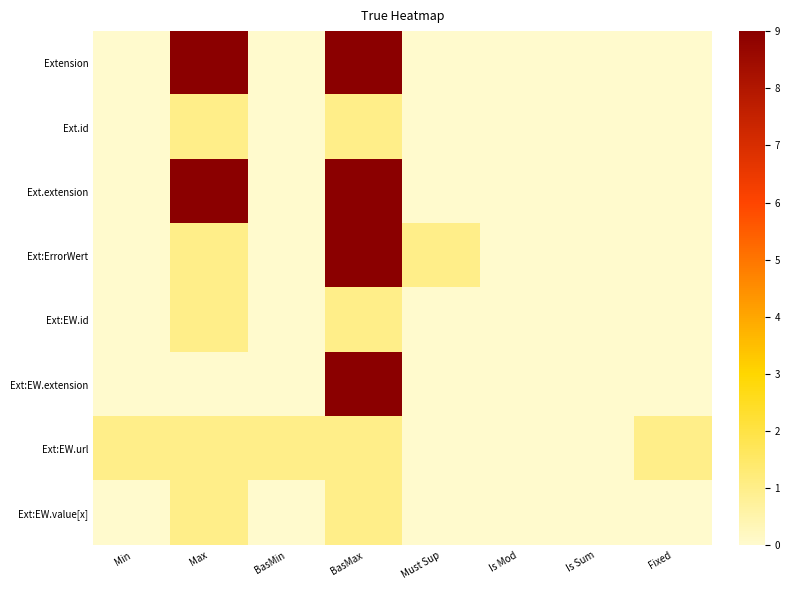

Reading left to right, what are all the values shown in this chart?

Extension: Min=0	Max=9	BasMin=0	BasMax=9	Must Sup=0	Is Mod=0	Is Sum=0	Fixed=0
Ext.id: Min=0	Max=1	BasMin=0	BasMax=1	Must Sup=0	Is Mod=0	Is Sum=0	Fixed=0
Ext.extension: Min=0	Max=9	BasMin=0	BasMax=9	Must Sup=0	Is Mod=0	Is Sum=0	Fixed=0
Ext:ErrorWert: Min=0	Max=1	BasMin=0	BasMax=9	Must Sup=1	Is Mod=0	Is Sum=0	Fixed=0
Ext:EW.id: Min=0	Max=1	BasMin=0	BasMax=1	Must Sup=0	Is Mod=0	Is Sum=0	Fixed=0
Ext:EW.extension: Min=0	Max=0	BasMin=0	BasMax=9	Must Sup=0	Is Mod=0	Is Sum=0	Fixed=0
Ext:EW.url: Min=1	Max=1	BasMin=1	BasMax=1	Must Sup=0	Is Mod=0	Is Sum=0	Fixed=1
Ext:EW.value[x]: Min=0	Max=1	BasMin=0	BasMax=1	Must Sup=0	Is Mod=0	Is Sum=0	Fixed=0